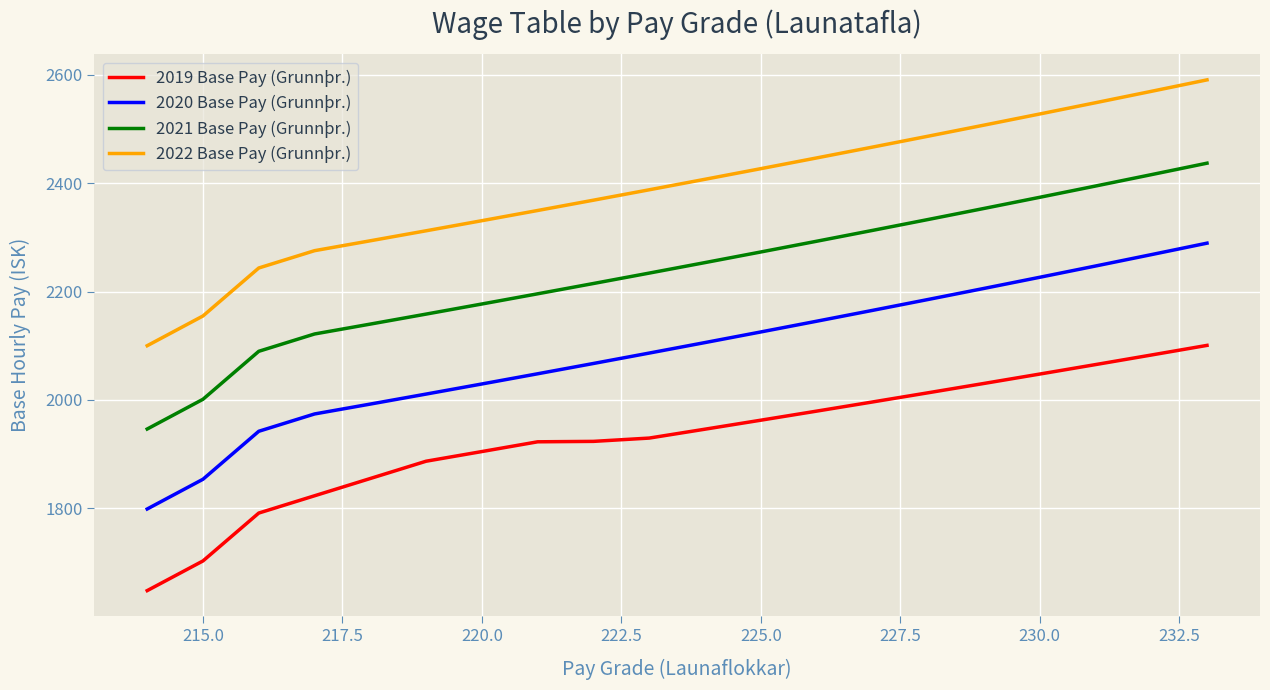

What is the maximum value for 2021 Base Pay (Grunnþr.)?

2437.0